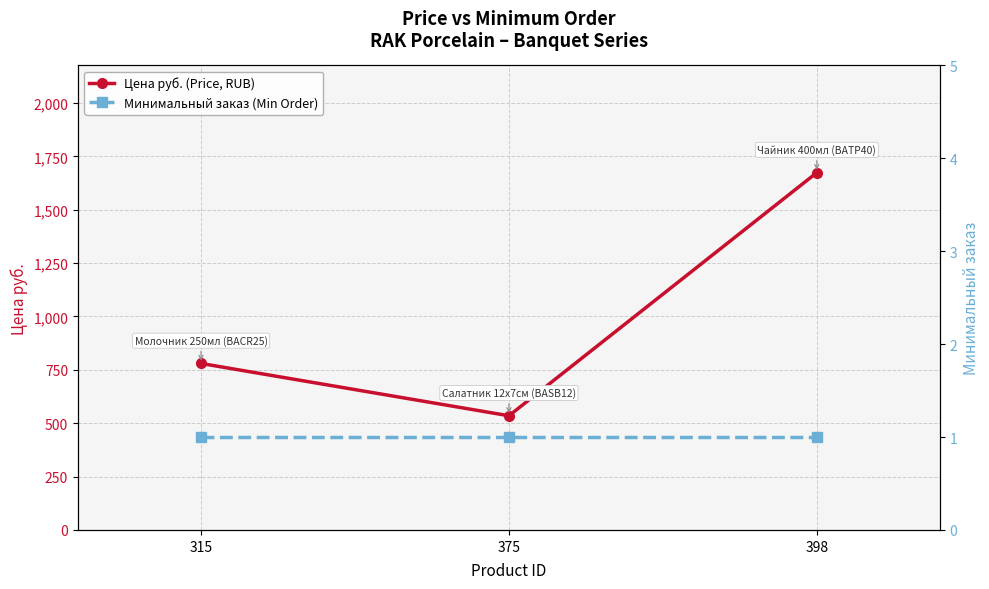

What is the total value across all series at 398?

1675